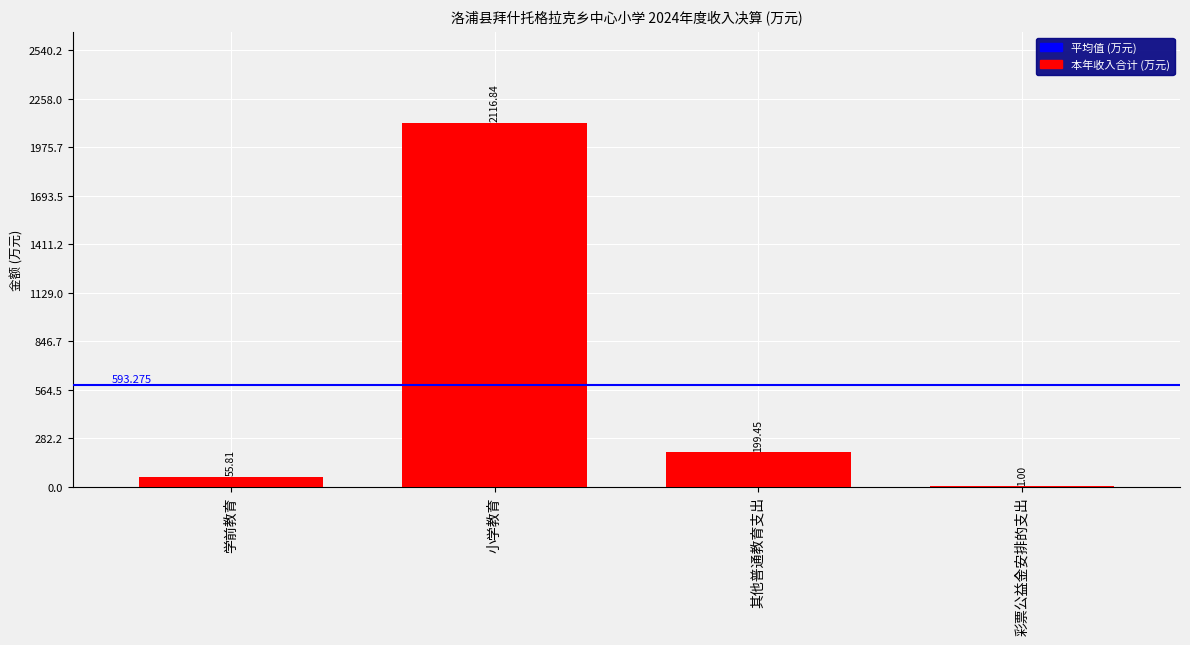

At which category does the chart reach its peak across all series?

小学教育